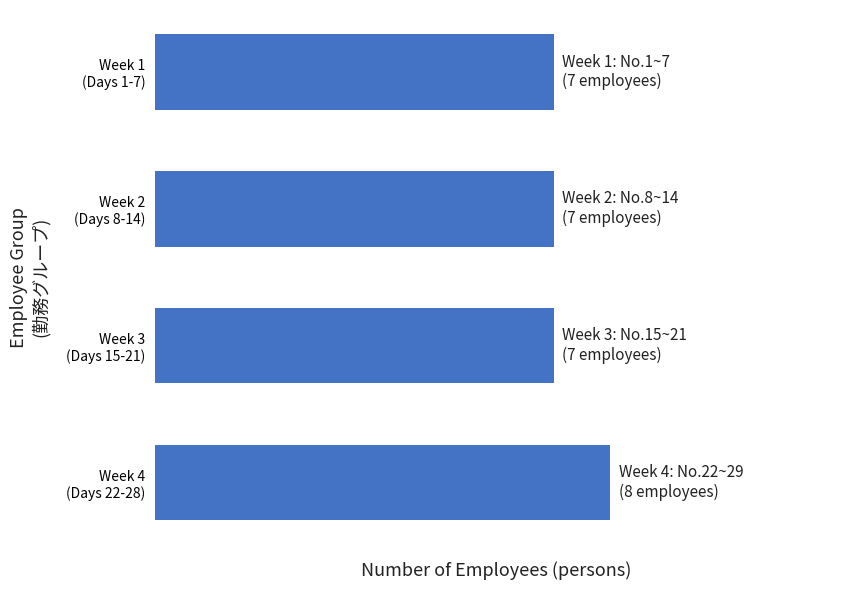

List the labels in order of value, largest first.

Week 4 (Days 22-28), Week 1 (Days 1-7), Week 2 (Days 8-14), Week 3 (Days 15-21)